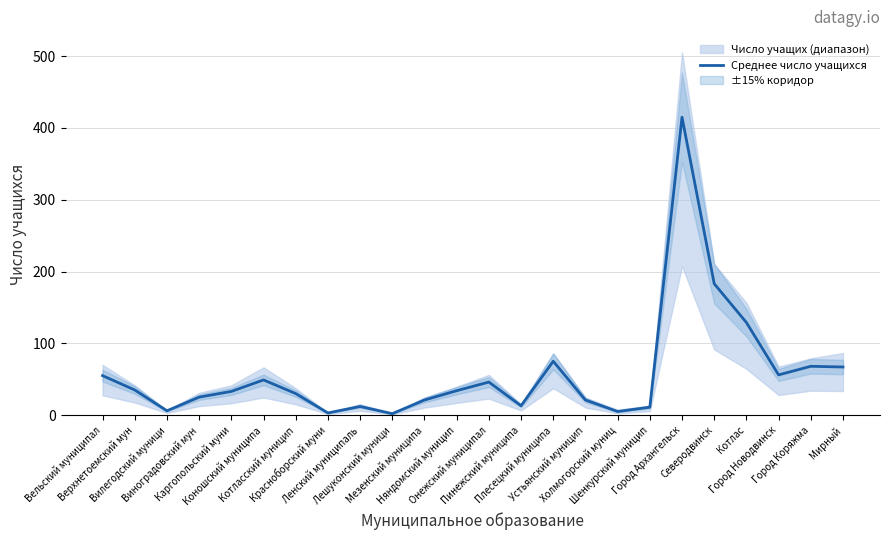

At which category does the data reach its first local peak?

Коношский муниципа